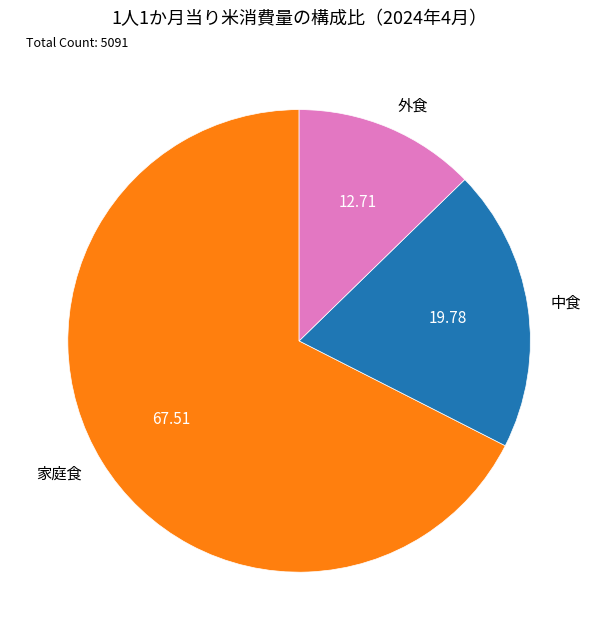

Is there a majority slice in this chart?

Yes